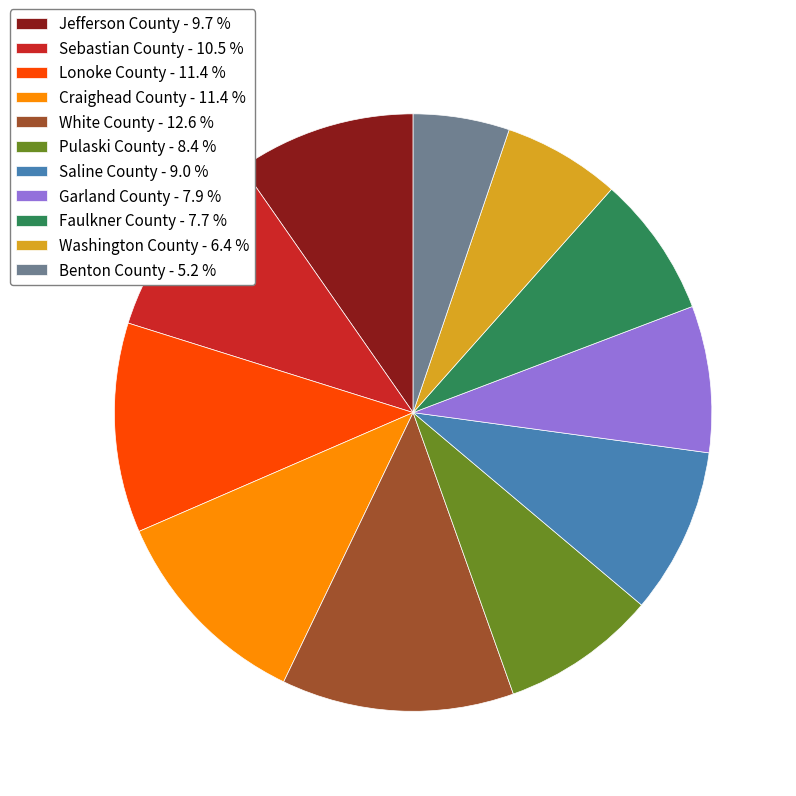

Which has a higher value, Lonoke County - 11.4 % or Saline County - 9.0 %?

Lonoke County - 11.4 %